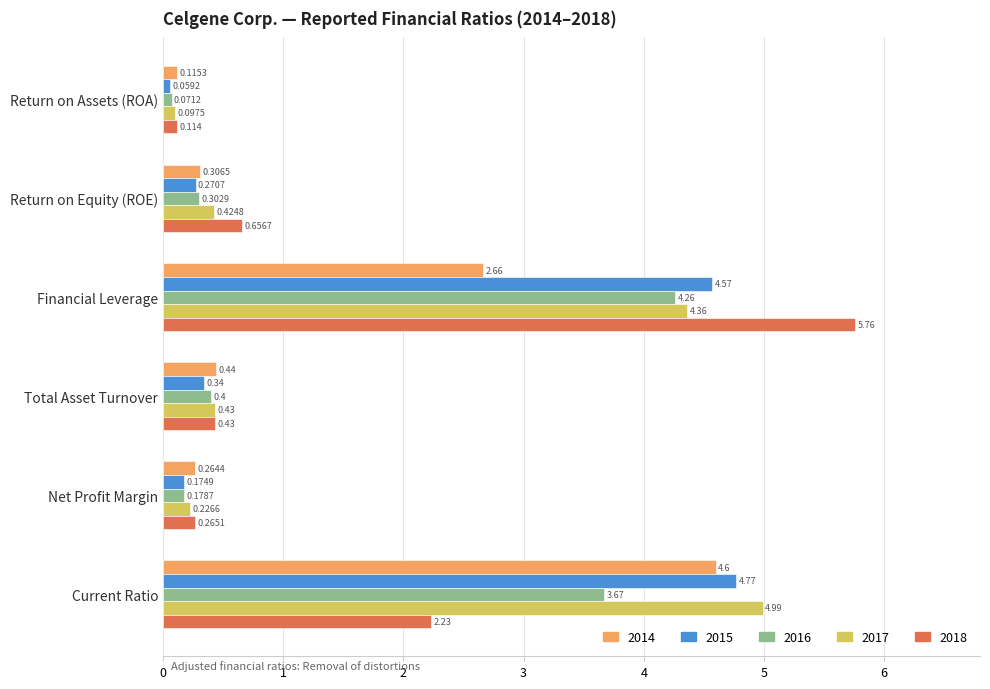

Is the value of 2018 at Return on Equity (ROE) greater than the value of 2017 at Total Asset Turnover?

Yes